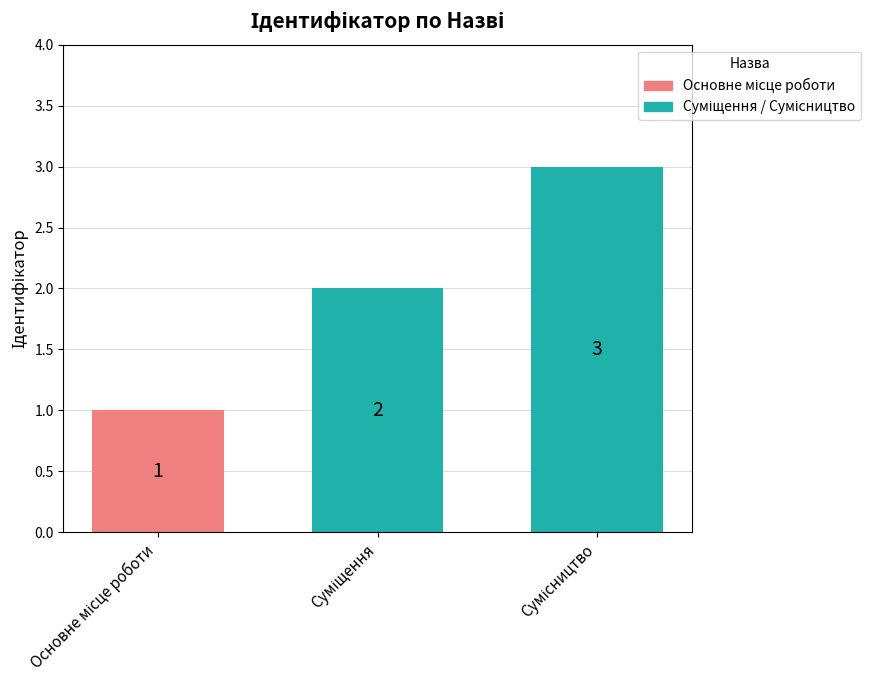

What is the sum of all values?

6